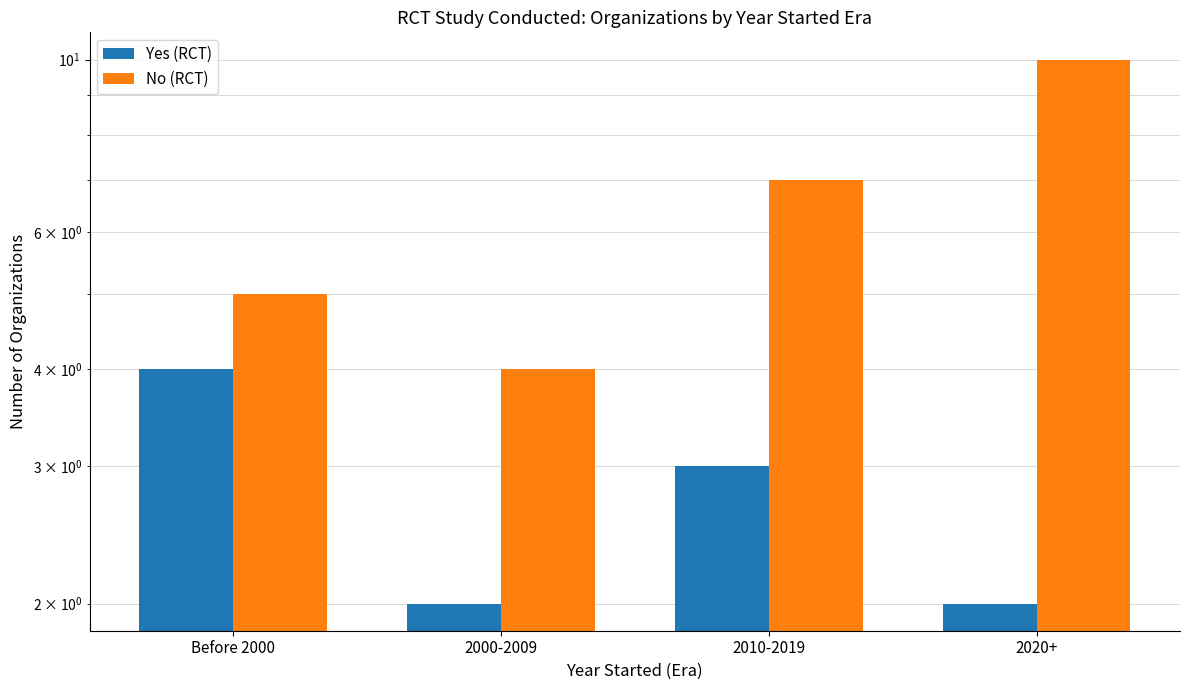

What is the difference between the maximum and minimum values in the No (RCT) series?

6